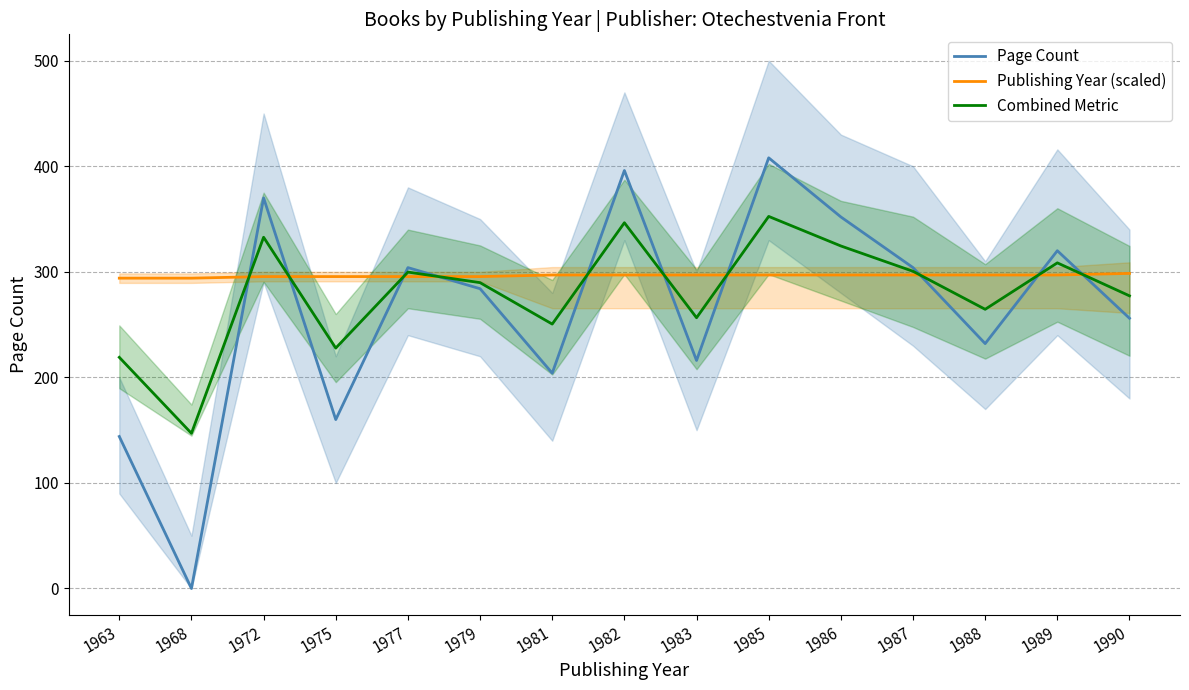

List the series in order of their peak value, lowest first.

Publishing Year (scaled), Combined Metric, Page Count